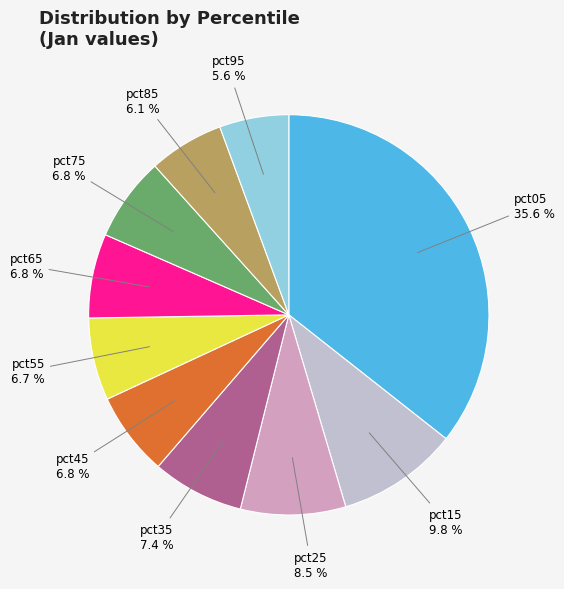

Is it true that pct85 is 14% of the pie?

False